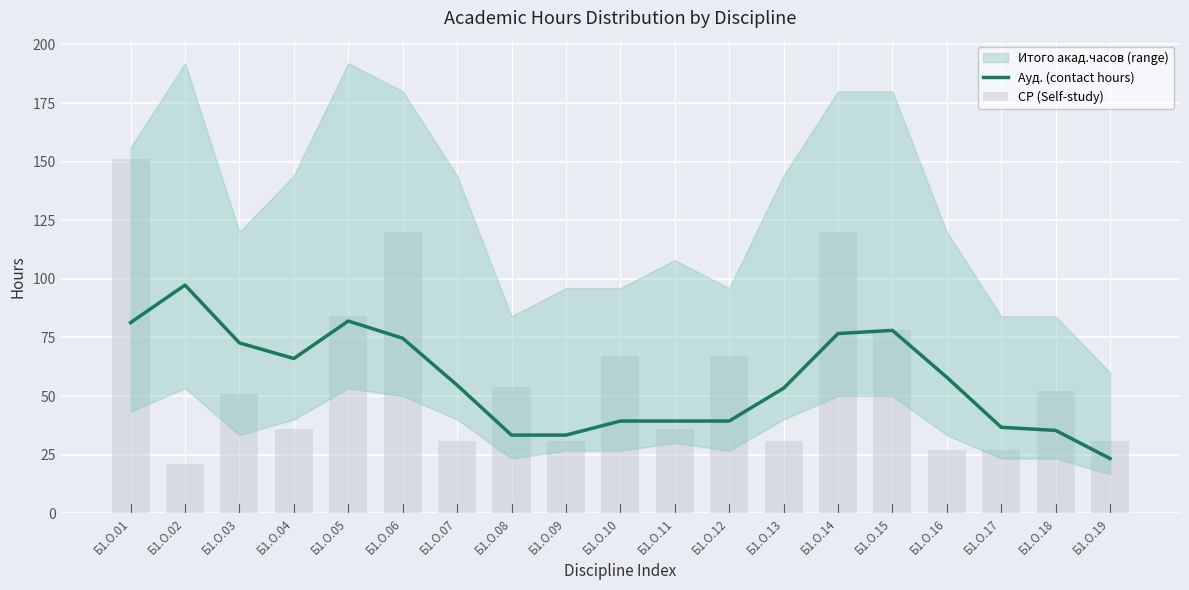

Is it true that СР (Self-study) equals 27.0 at Б1.О.17?

True